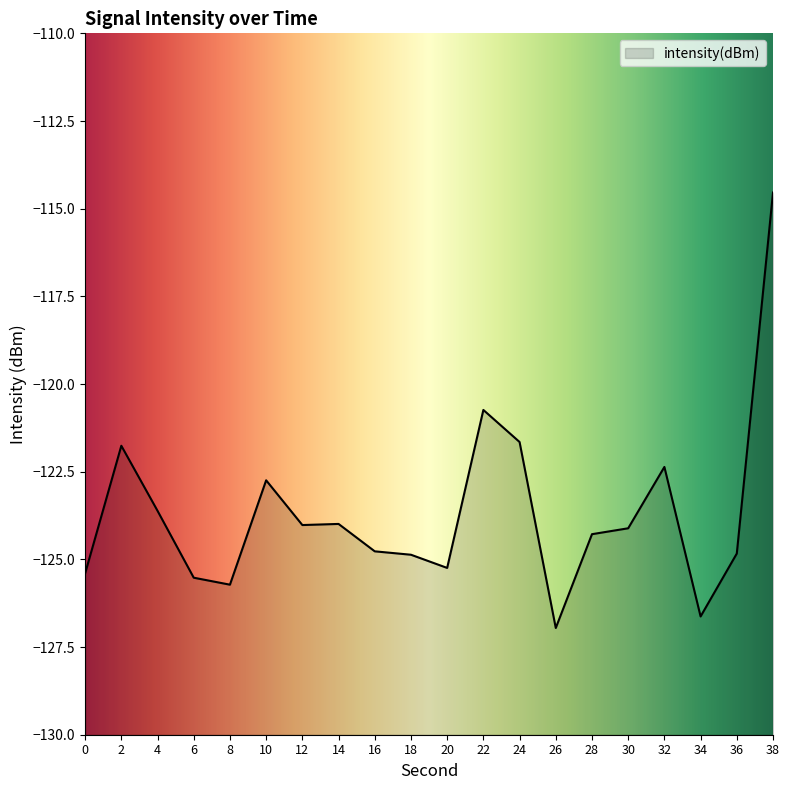

What is the maximum value shown in the chart?

-114.5